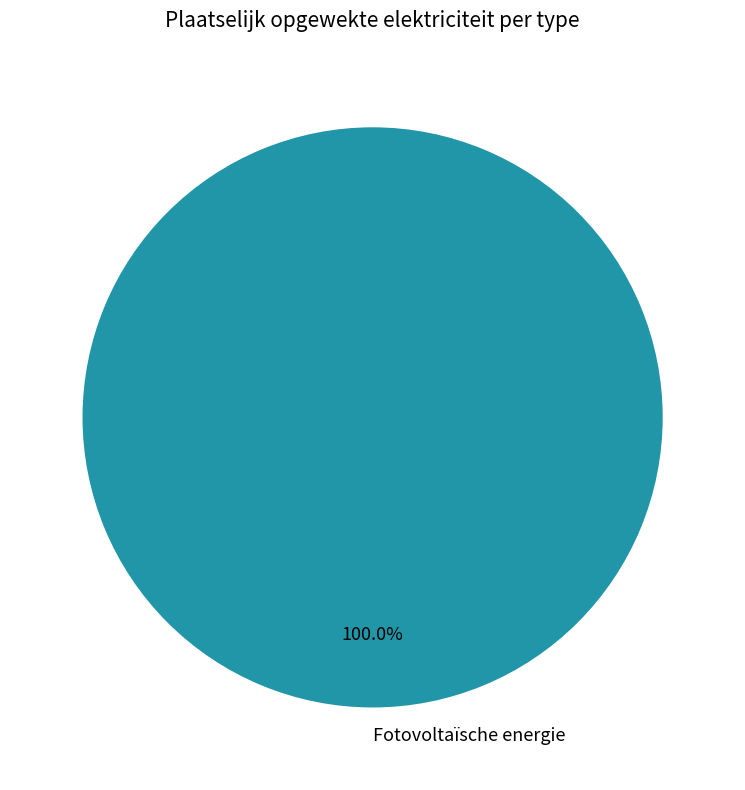

Which slice represents more than half of the pie?

Fotovoltaïsche energie